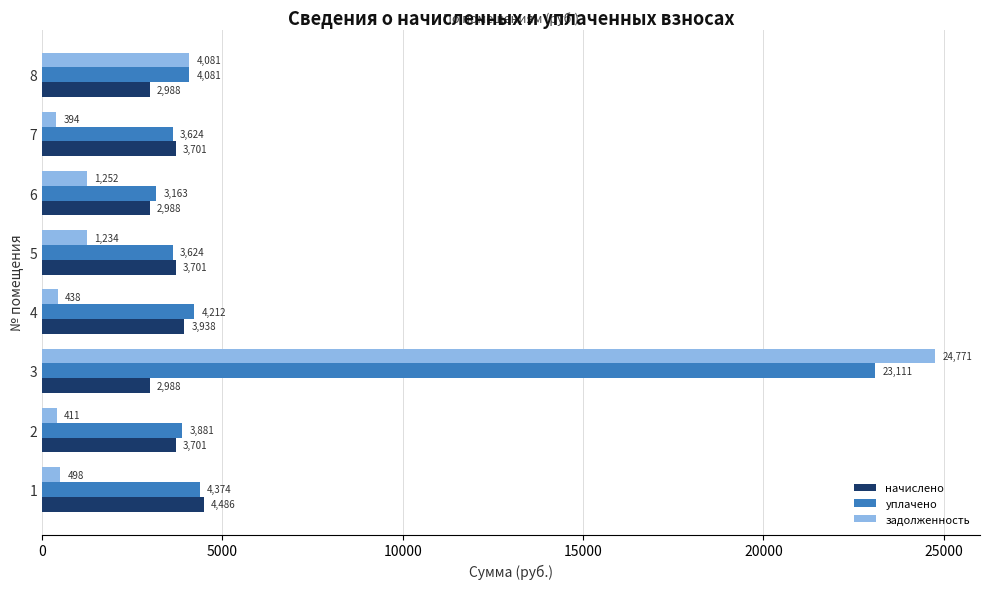

Which series changed the most between 2 and 3?

задолженность